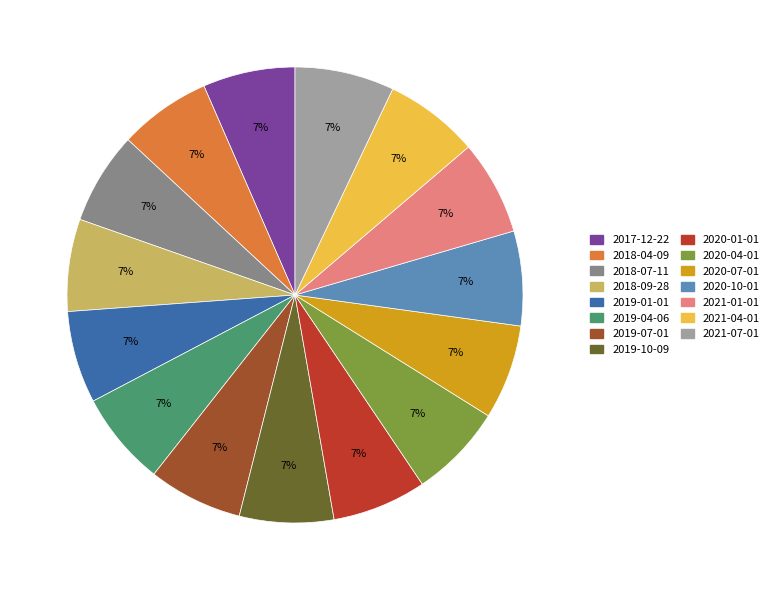

Combined, do 2019-01-01 and 2017-12-22 account for over 50%?

No